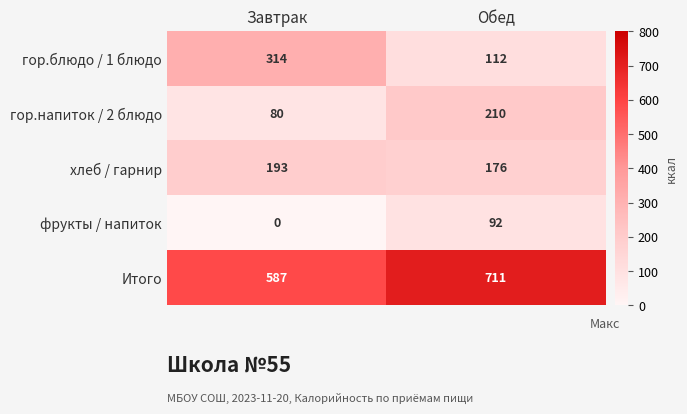

Reading right to left, extract all data points from this chart.

гор.блюдо / 1 блюдо: Обед=112	Завтрак=314
гор.напиток / 2 блюдо: Обед=210	Завтрак=80
хлеб / гарнир: Обед=176	Завтрак=193
фрукты / напиток: Обед=92	Завтрак=0
Итого: Обед=711	Завтрак=587